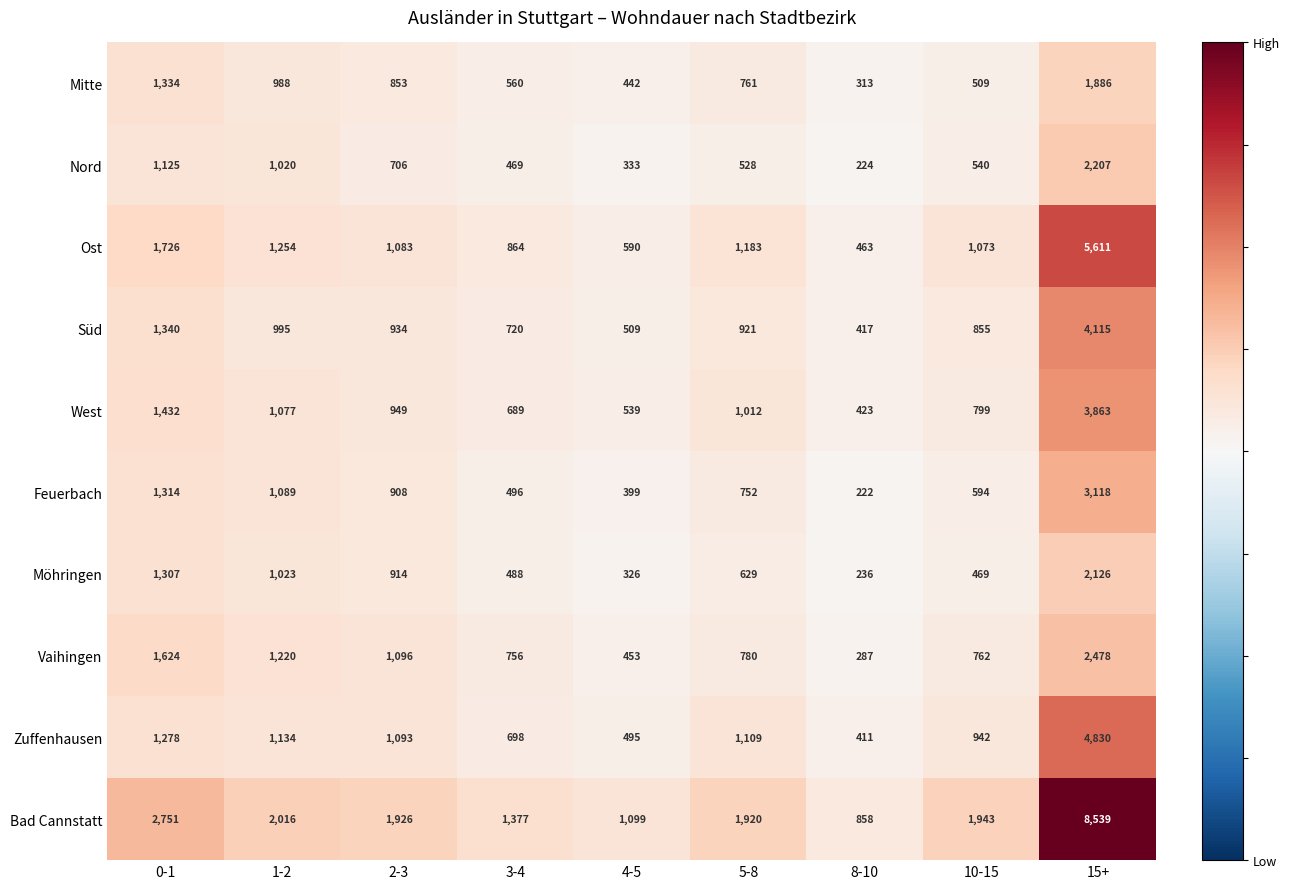

What is the maximum value shown in the chart?

8539